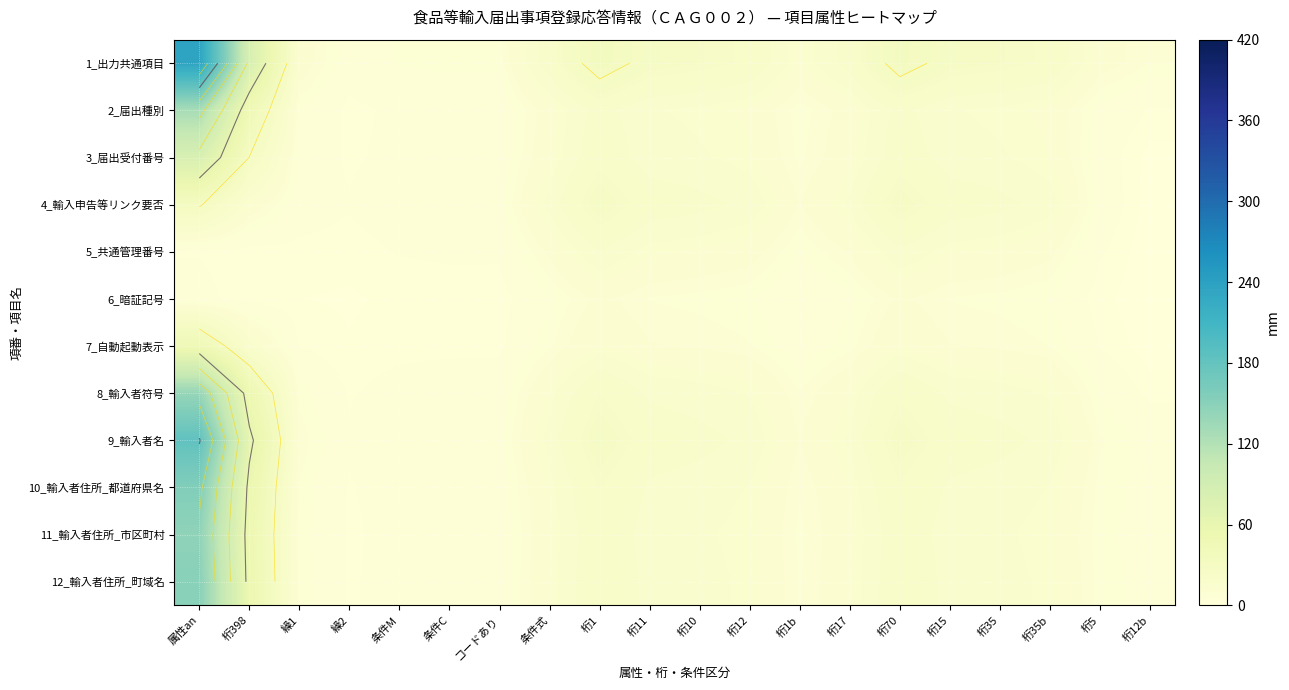

List the series in order of their peak value, highest first.

1_出力共通項目, 9_輸入者名, 10_輸入者住所_都道府県名, 12_輸入者住所_町域名, 11_輸入者住所_市区町村, 8_輸入者符号, 2_届出種別, 3_届出受付番号, 7_自動起動表示, 4_輸入申告等リンク要否, 5_共通管理番号, 6_暗証記号